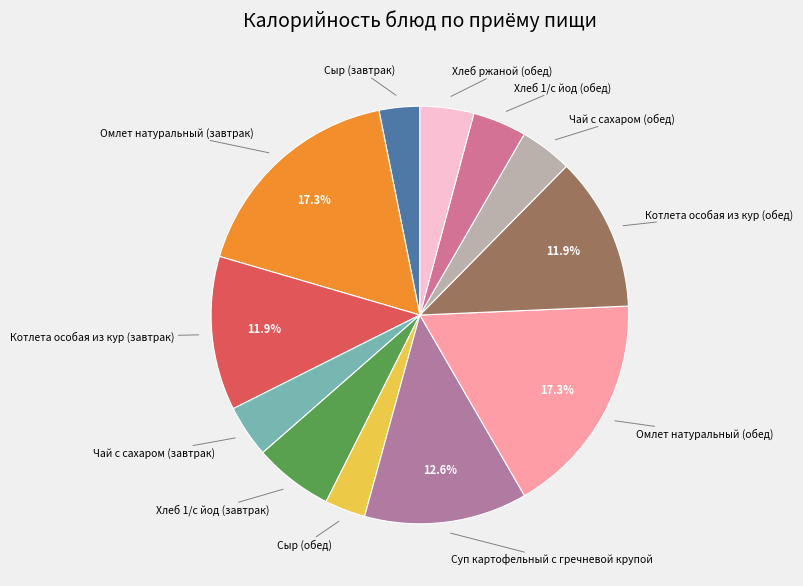

How many slices are in this pie chart?

12